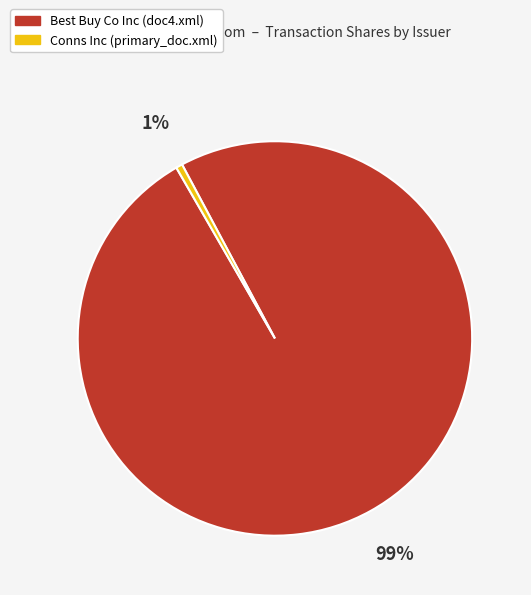

To the nearest percent, what is the average slice percentage?

50%